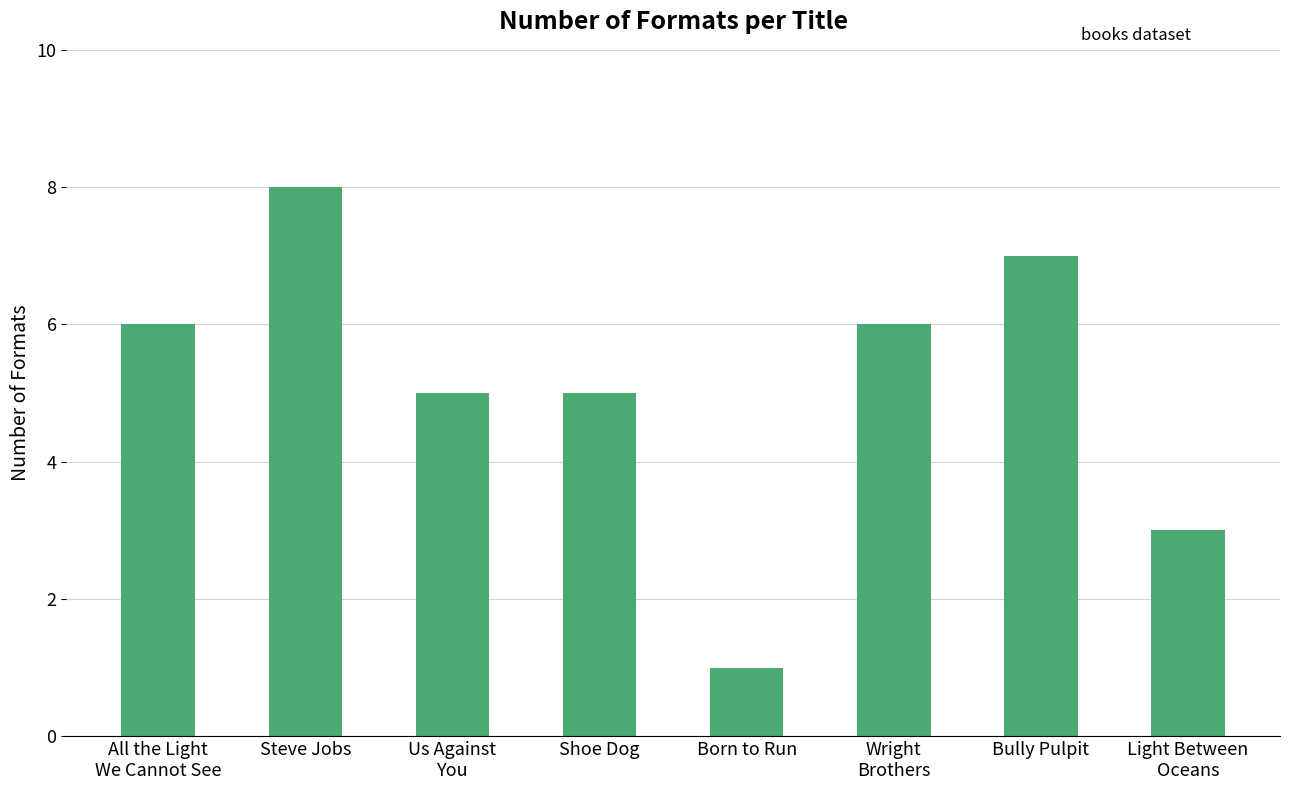

True or false: the data shows 10 at Bully Pulpit.

False